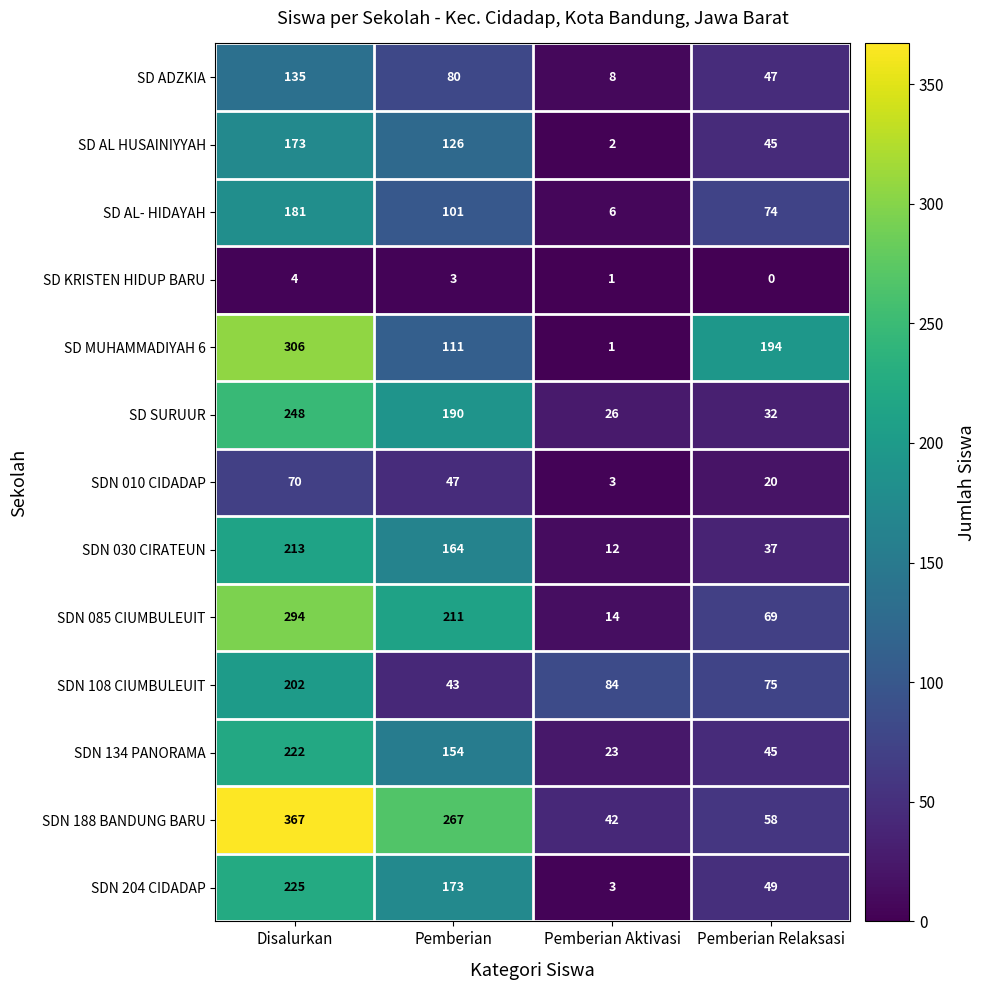

List the series in order of their peak value, highest first.

SDN 188 BANDUNG BARU, SD MUHAMMADIYAH 6, SDN 085 CIUMBULEUIT, SD SURUUR, SDN 204 CIDADAP, SDN 134 PANORAMA, SDN 030 CIRATEUN, SDN 108 CIUMBULEUIT, SD AL- HIDAYAH, SD AL HUSAINIYYAH, SD ADZKIA, SDN 010 CIDADAP, SD KRISTEN HIDUP BARU